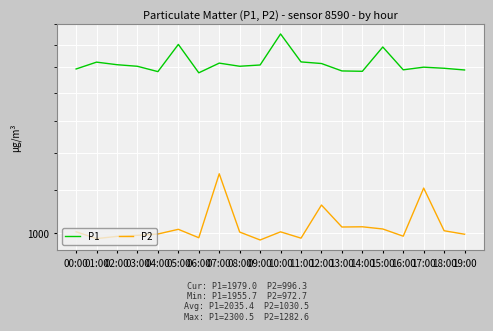

The P2 series shows 685.9 at 18:00. True or false?

False